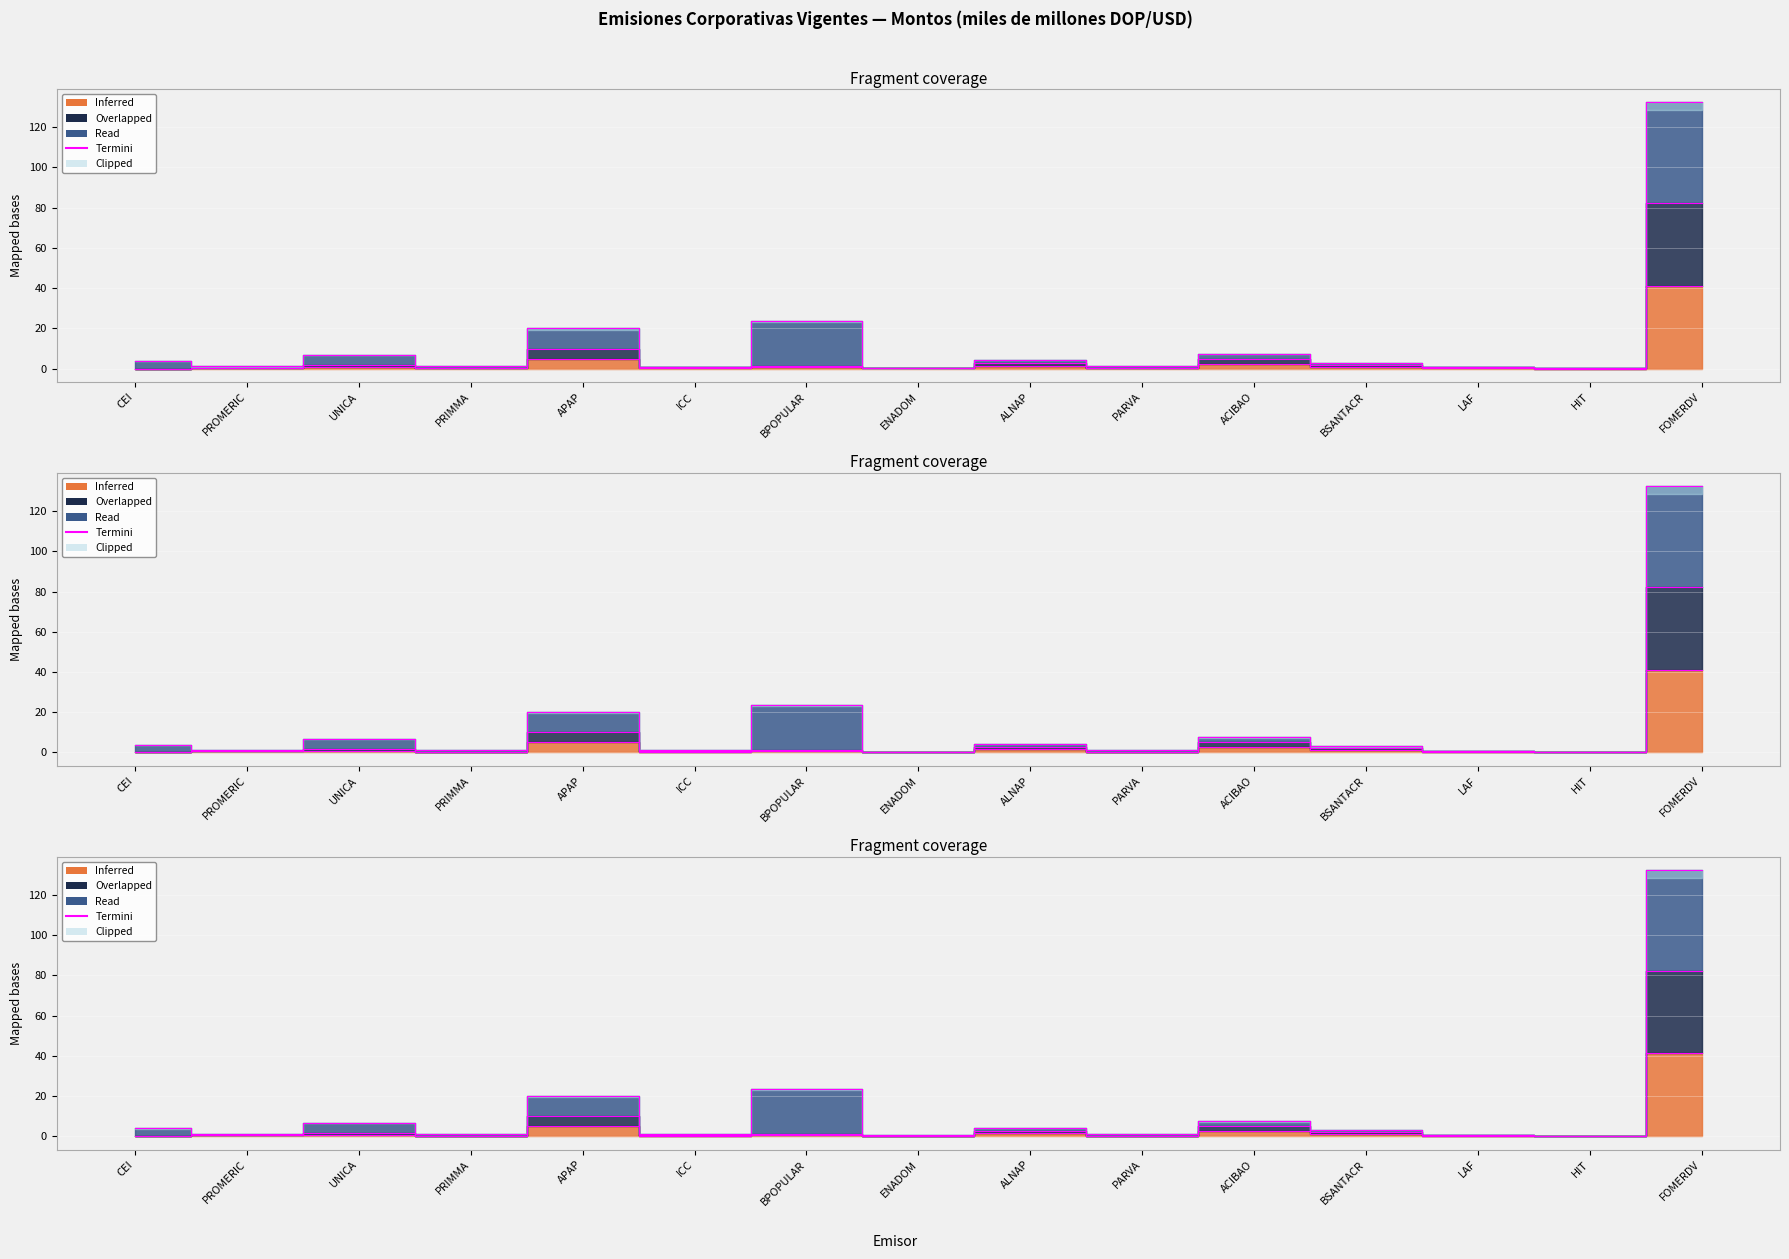

Where is the data nearest to the value 66?

BPOPULAR